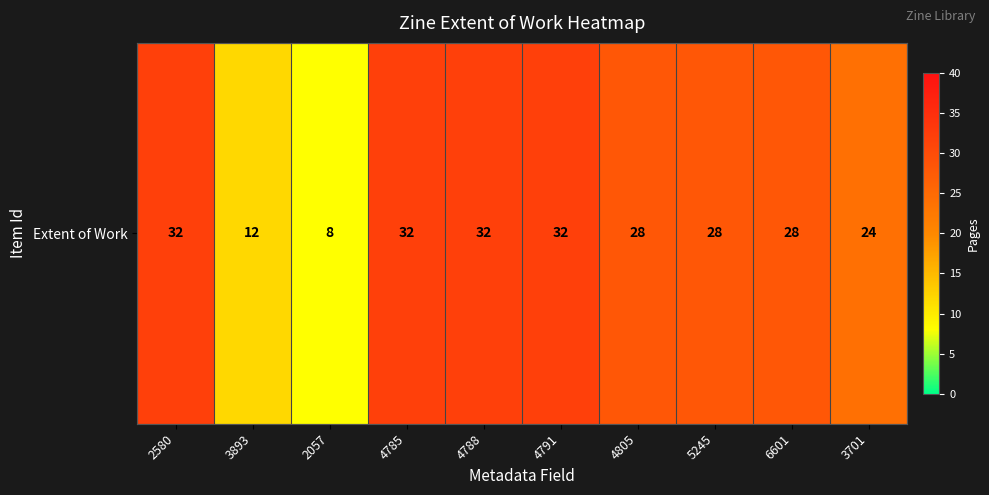

Rank the categories by value from lowest to highest.

2057, 3893, 3701, 4805, 5245, 6601, 2580, 4785, 4788, 4791